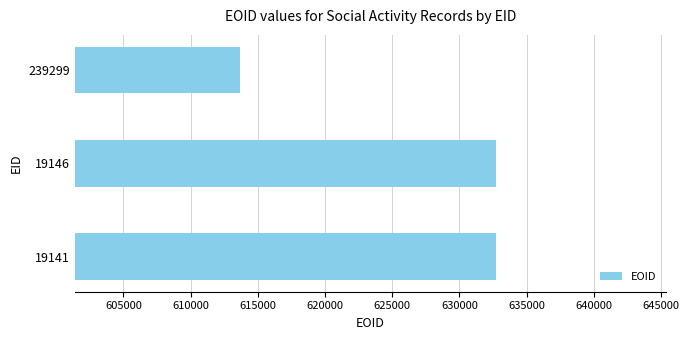

Where is the data nearest to the value 623199?

19141